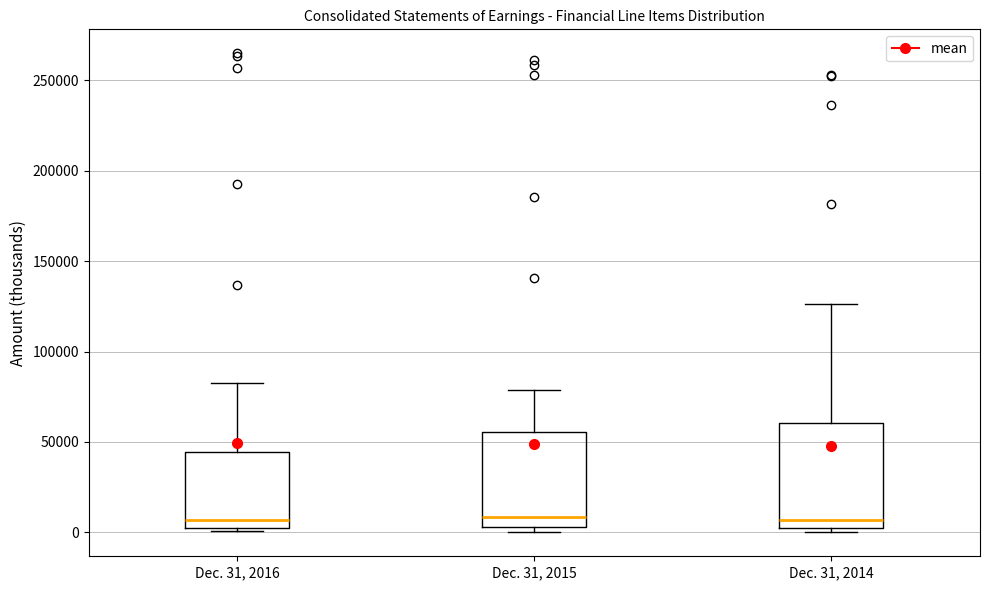

Reading left to right, transcribe this box plot: for each box, give where its median line is, the range the box spans, and where its two whiskers end, as read against the y-axis. The values are not printed on the chart, so give them approximately, as read against the axis.

Dec. 31, 2016: median 5000 (just above the box's lower edge), box 5000 to 45000, whiskers 0 to 85000
Dec. 31, 2015: median 10000, box 5000 to 55000, whiskers 0 to 80000
Dec. 31, 2014: median 5000 (just above the box's lower edge), box 5000 to 60000, whiskers 0 to 125000